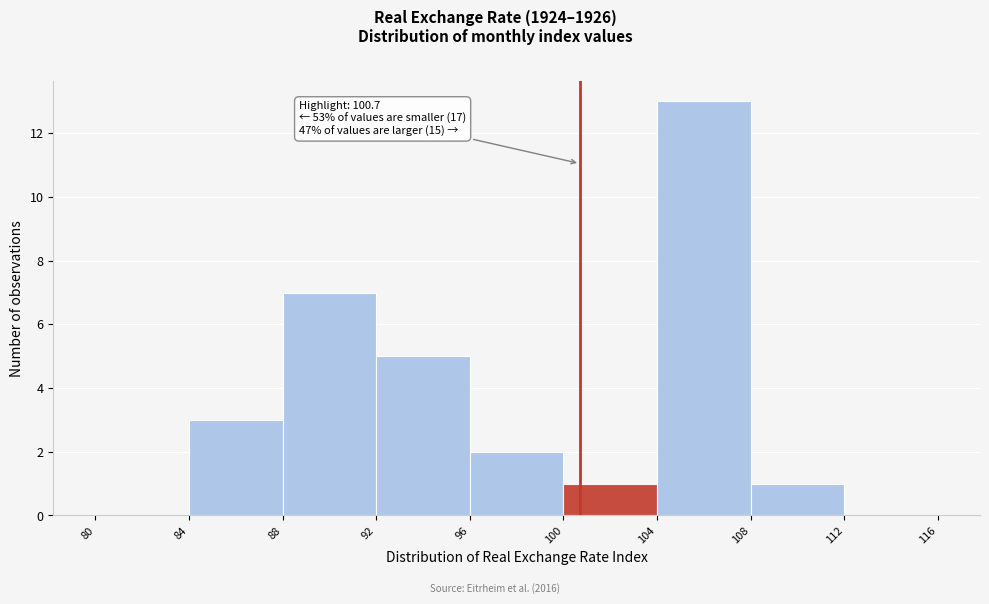

Which range on the x-axis has the tallest bar?

104 to 108